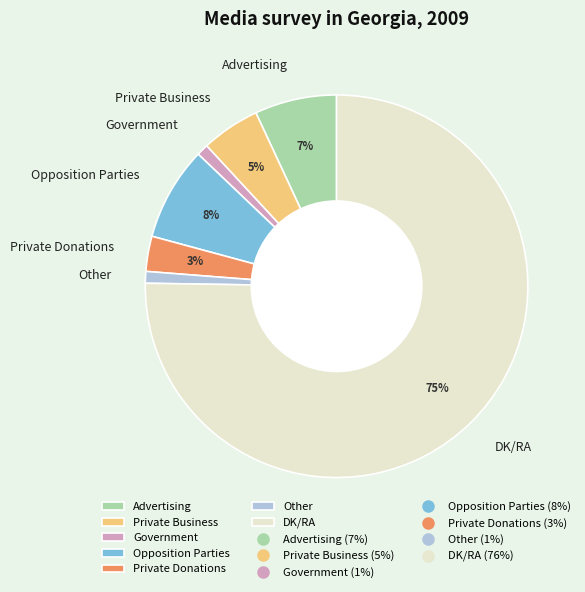

Is Opposition Parties the majority of the pie?

No